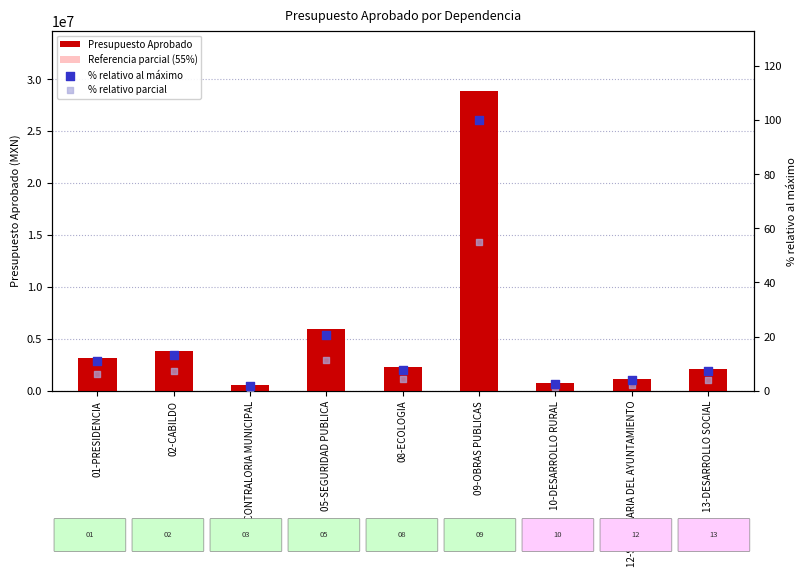

Which series has the widest spread of Y values?

Presupuesto Aprobado